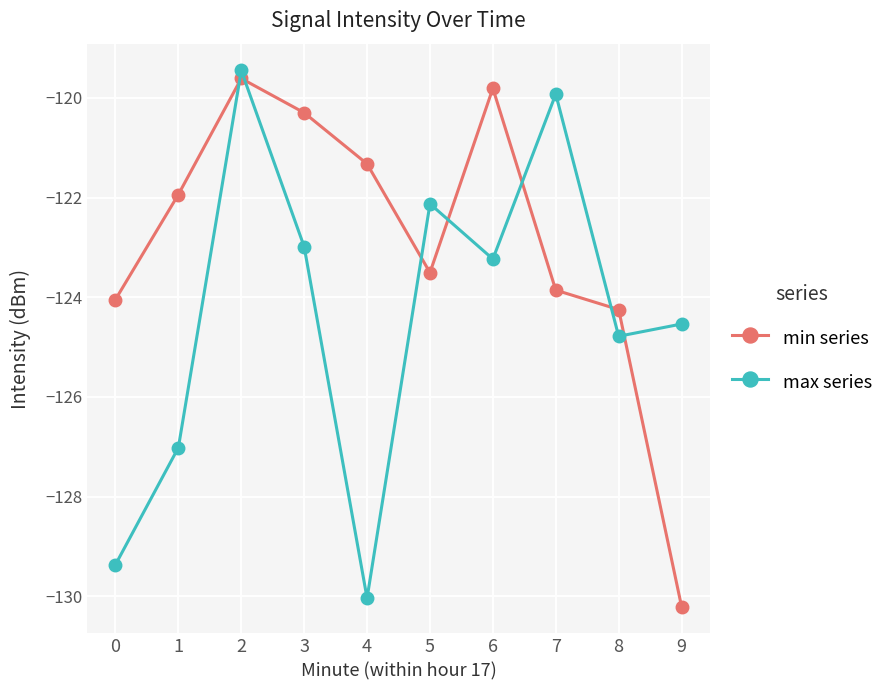

Which series has the largest total across all categories?

min series